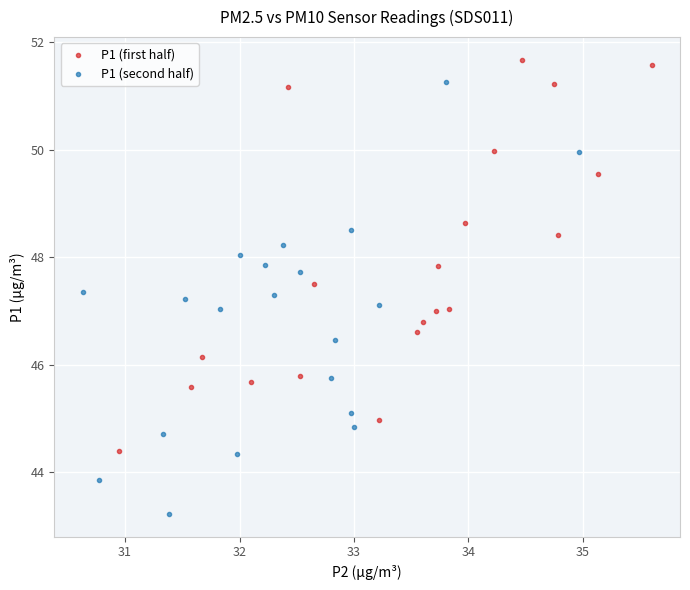

Which series has the largest Y range (max minus min)?

P1 (second half)